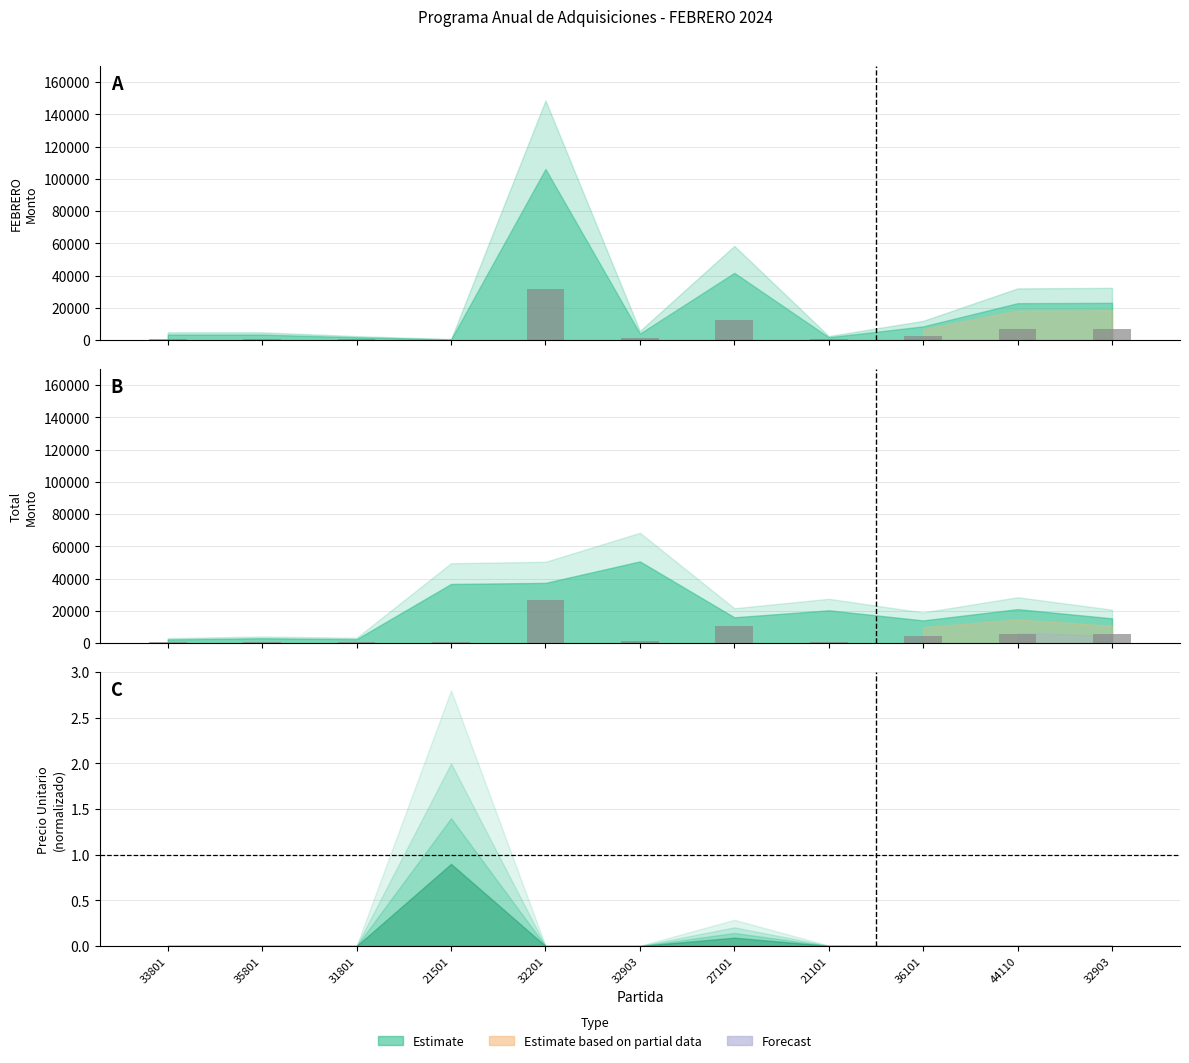

How many data points are less than 1027?

5